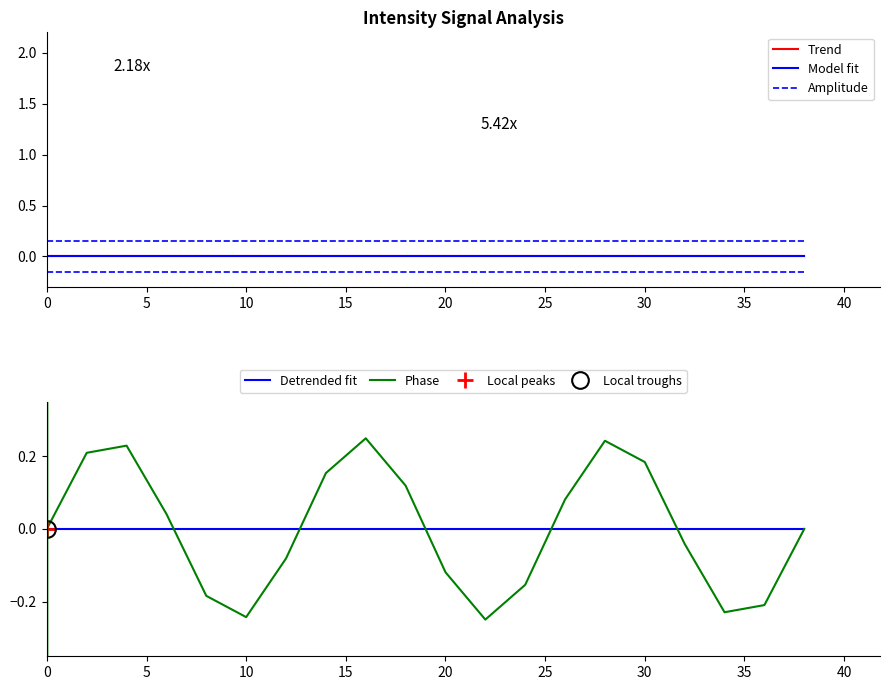

At how many categories does at least one series exceed 0?

20